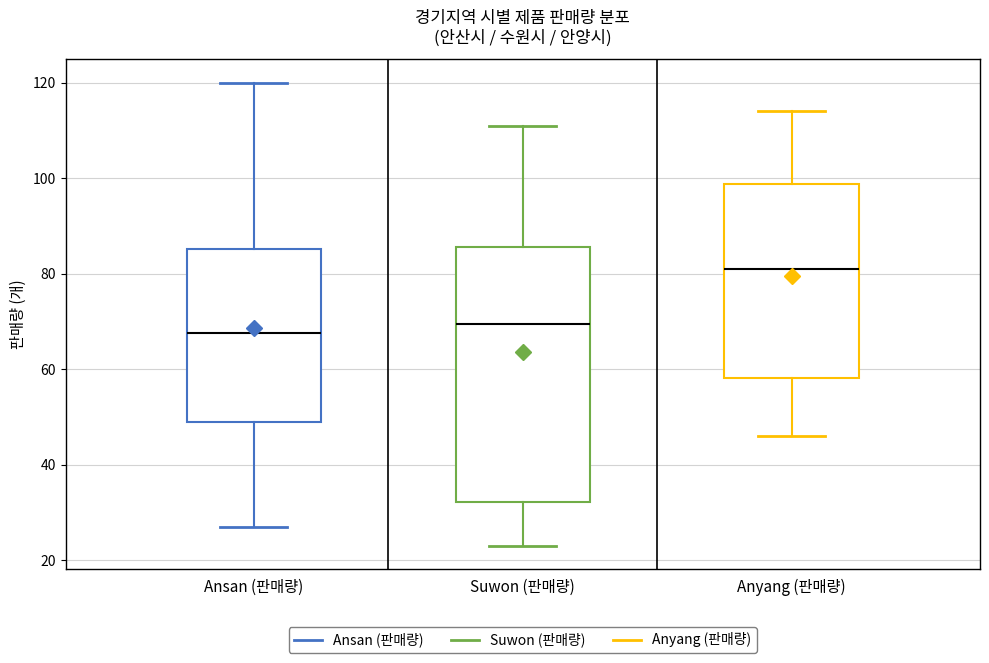

Reading left to right, read every box against the y-axis: the position of its median line, the range the box covers, and the ends of its whiskers. The values are not printed on the chart, so give them approximately, as read against the axis.

Ansan (판매량): median 68, box 50 to 86, whiskers 28 to 120
Suwon (판매량): median 70, box 32 to 86, whiskers 24 to 112
Anyang (판매량): median 82, box 58 to 98, whiskers 46 to 114